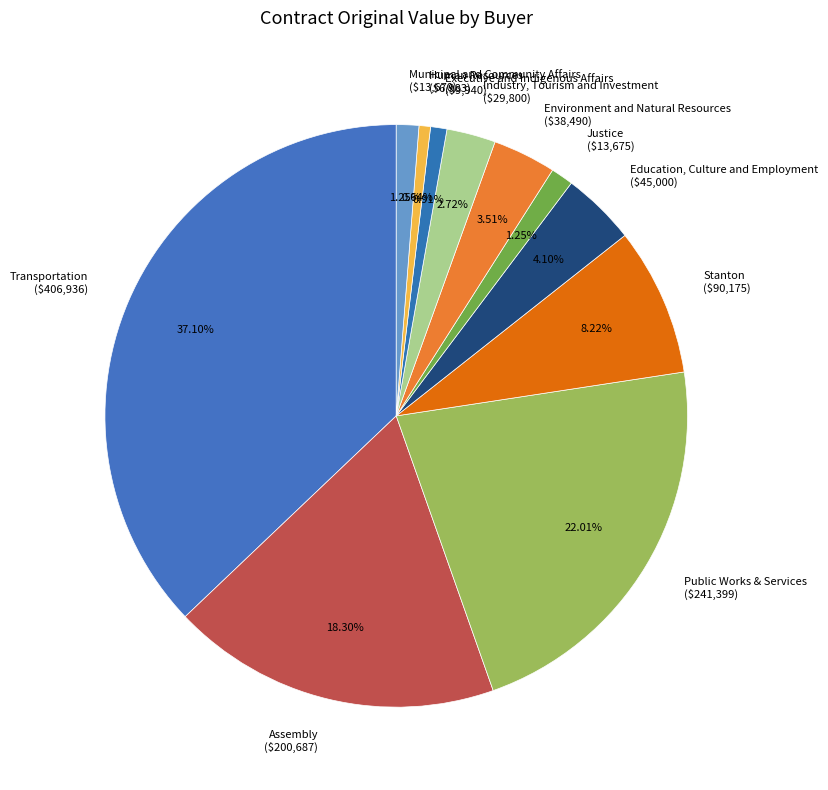

Combined, do Education, Culture and Employment and Assembly account for over 50%?

No